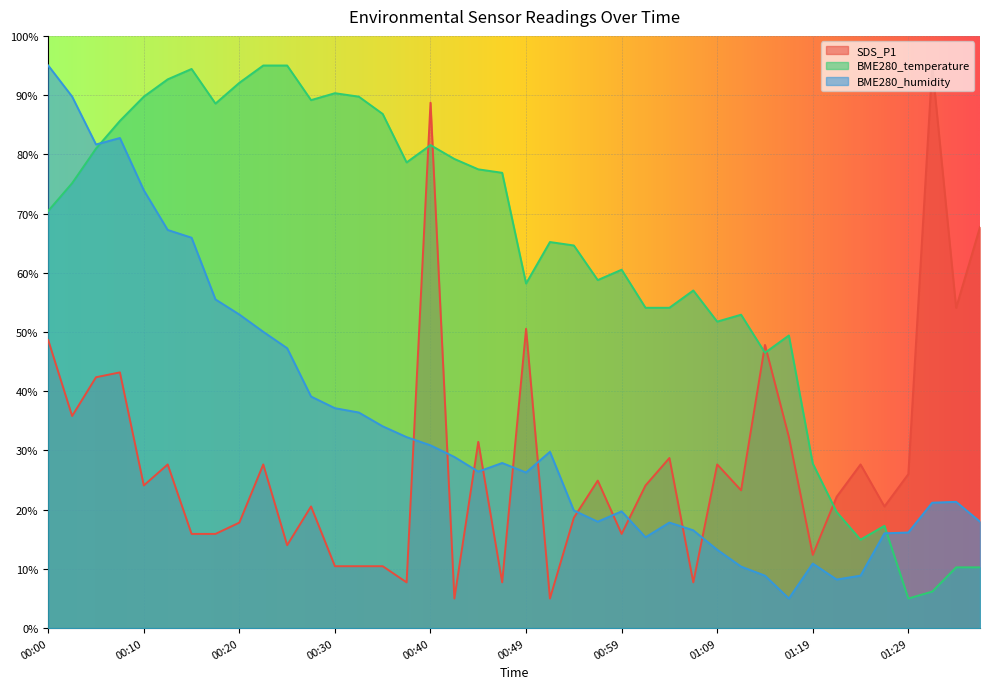

Rank the categories by BME280_humidity value from lowest to highest.

01:16, 01:22, 01:14, 01:24, 01:12, 01:19, 01:09, 01:02, 01:27, 01:29, 01:07, 01:04, 00:57, 01:36, 00:59, 00:54, 01:32, 01:34, 00:49, 00:44, 00:47, 00:42, 00:52, 00:40, 00:37, 00:35, 00:32, 00:30, 00:27, 00:25, 00:22, 00:20, 00:17, 00:15, 00:13, 00:10, 00:05, 00:08, 00:03, 00:00